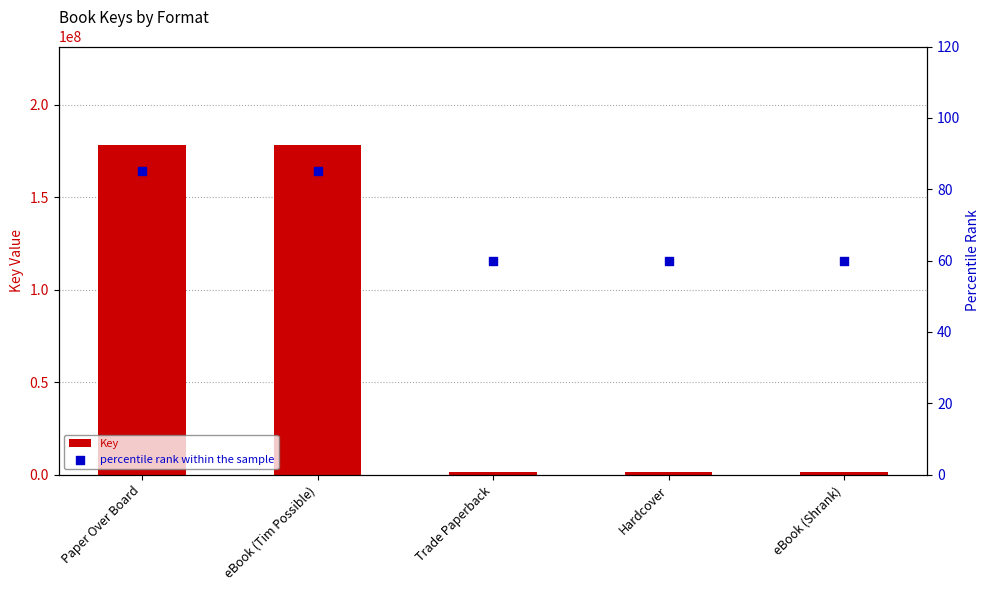

Which series has the widest spread of Y values?

Key